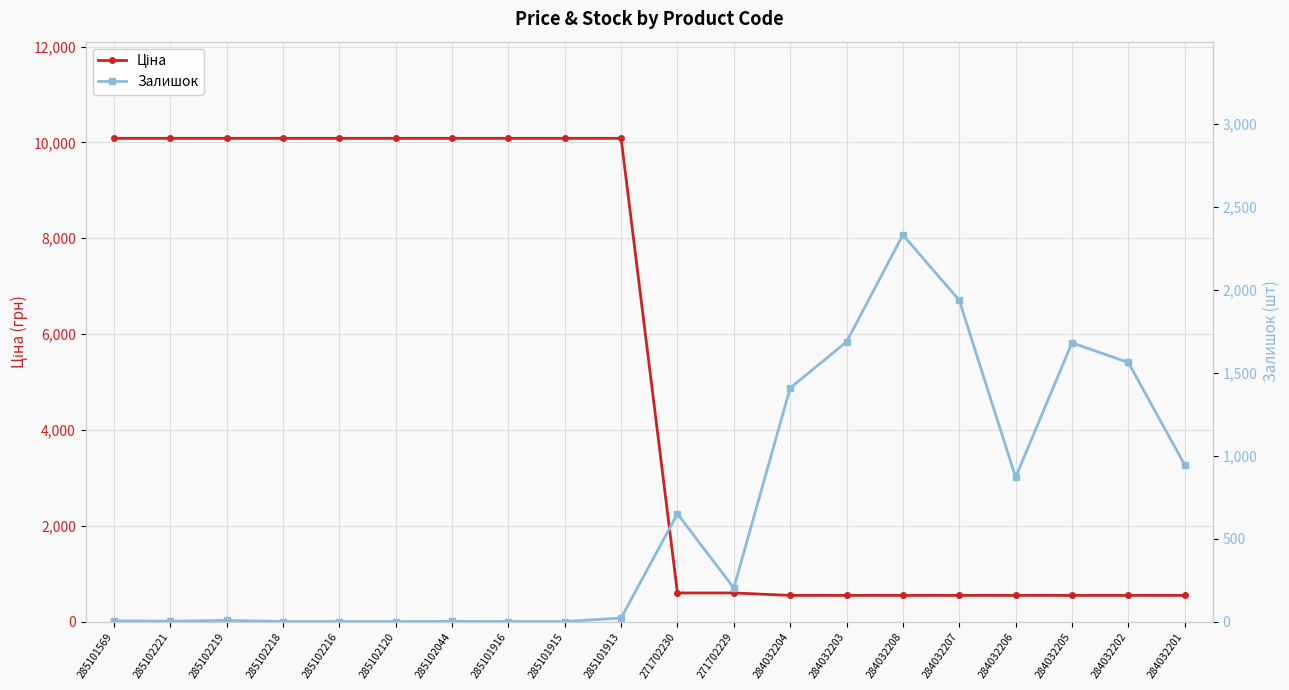

At which label does Ціна first exceed 10085?

285101569